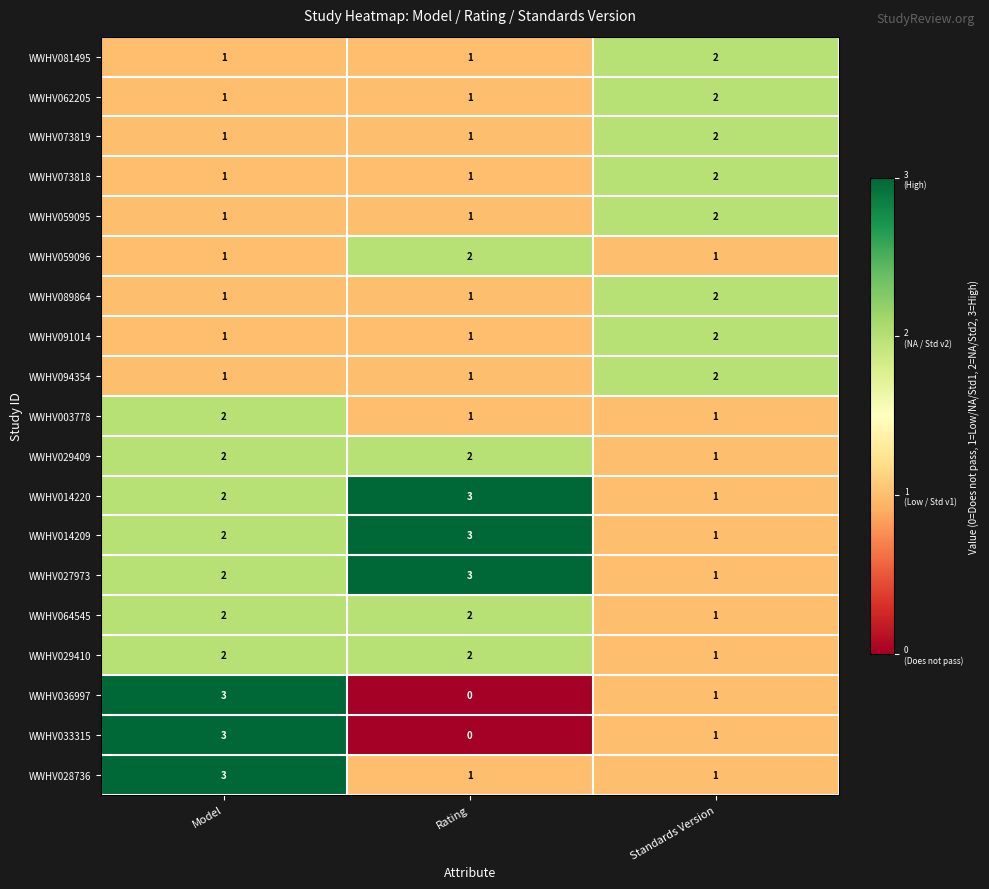

What is the sum of all WWHV089864 values?

4